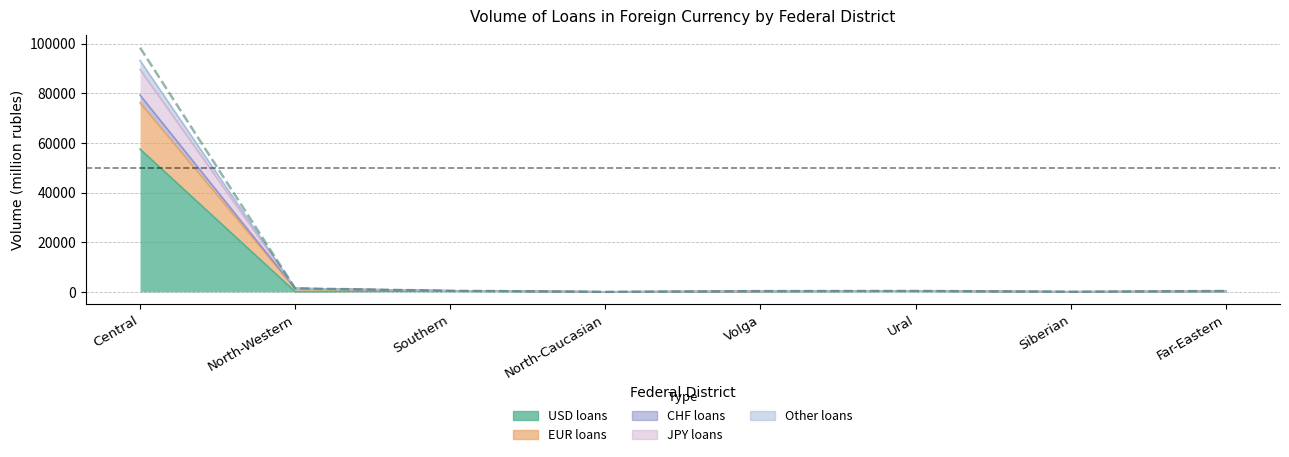

Does the chart display data point markers on the line(s)?

No